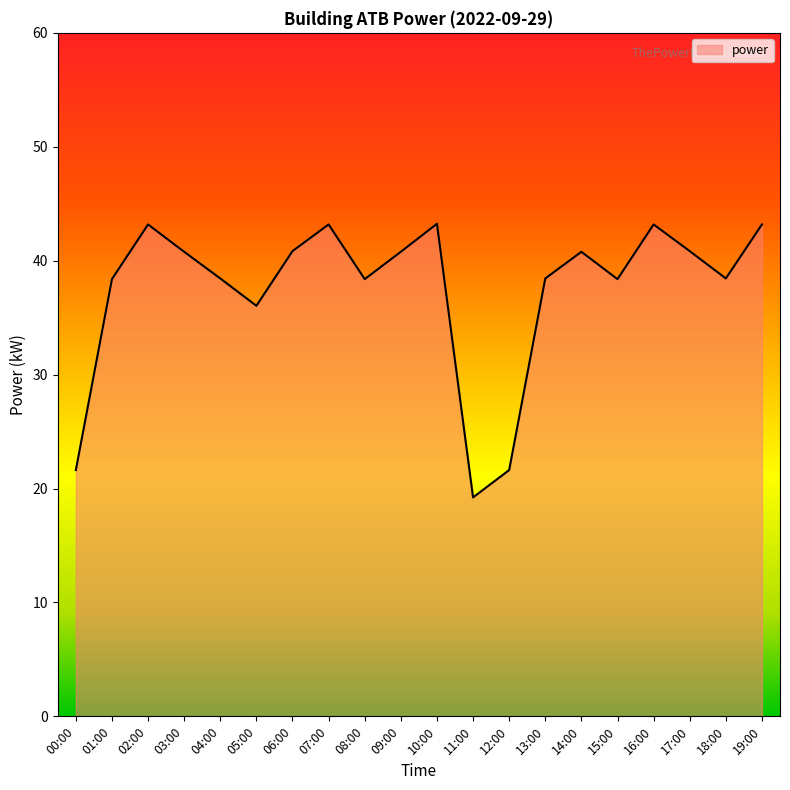

How many lines are shown in the chart?

1